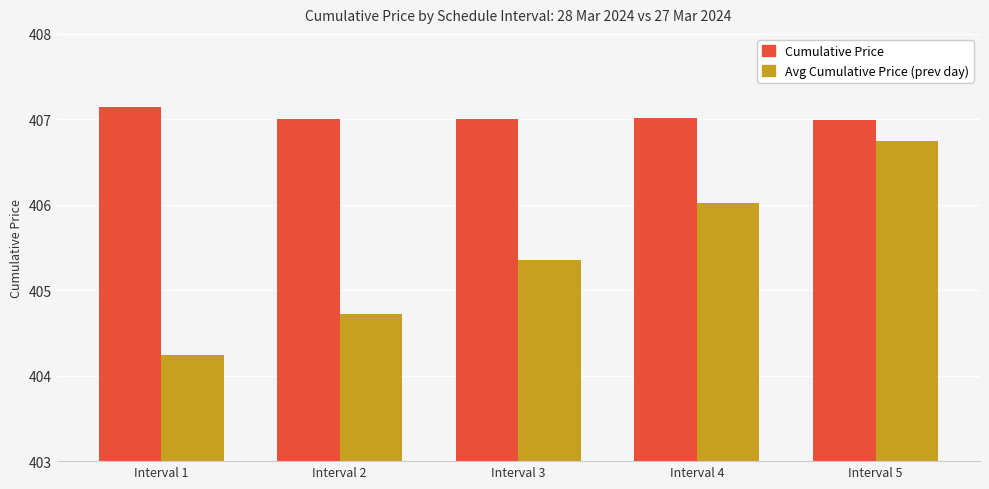

Is it true that Cumulative Price equals 178.6 at Interval 5?

False